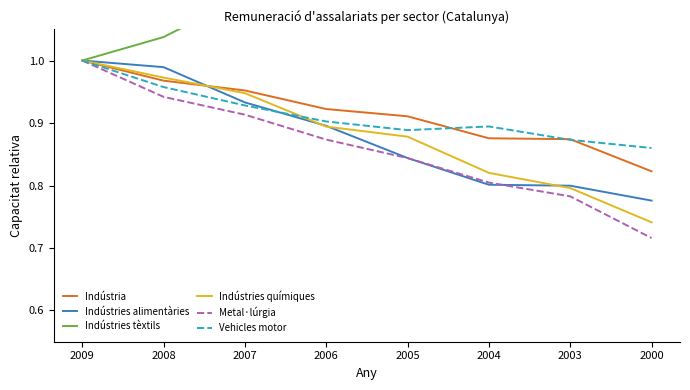

How many intersections are there between Metal·lúrgia and Indústries alimentàries?

2